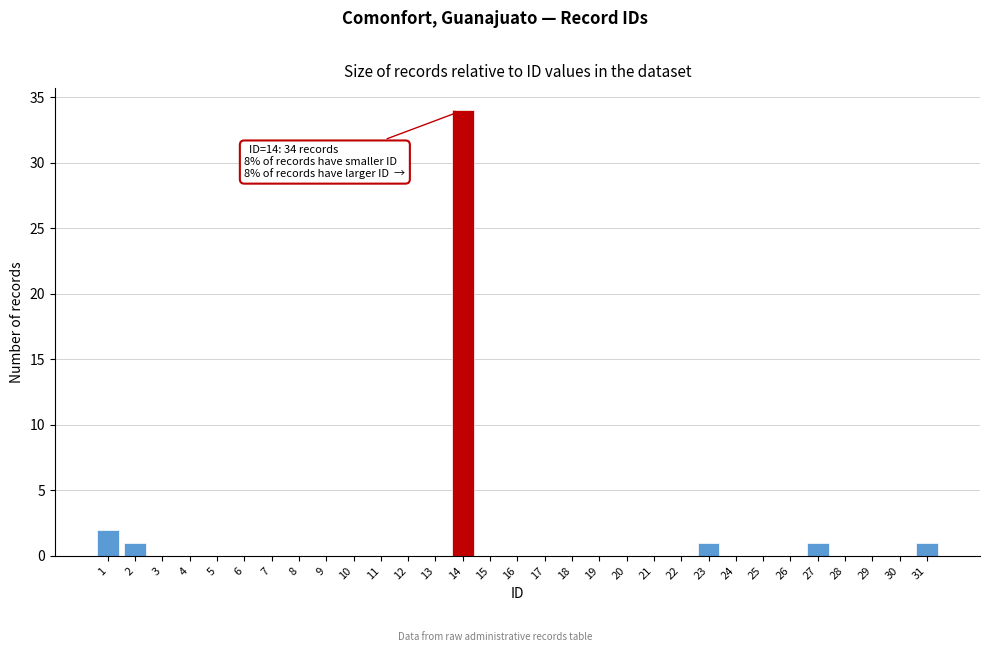

Which range on the x-axis has the tallest bar?

13.5 to 14.5